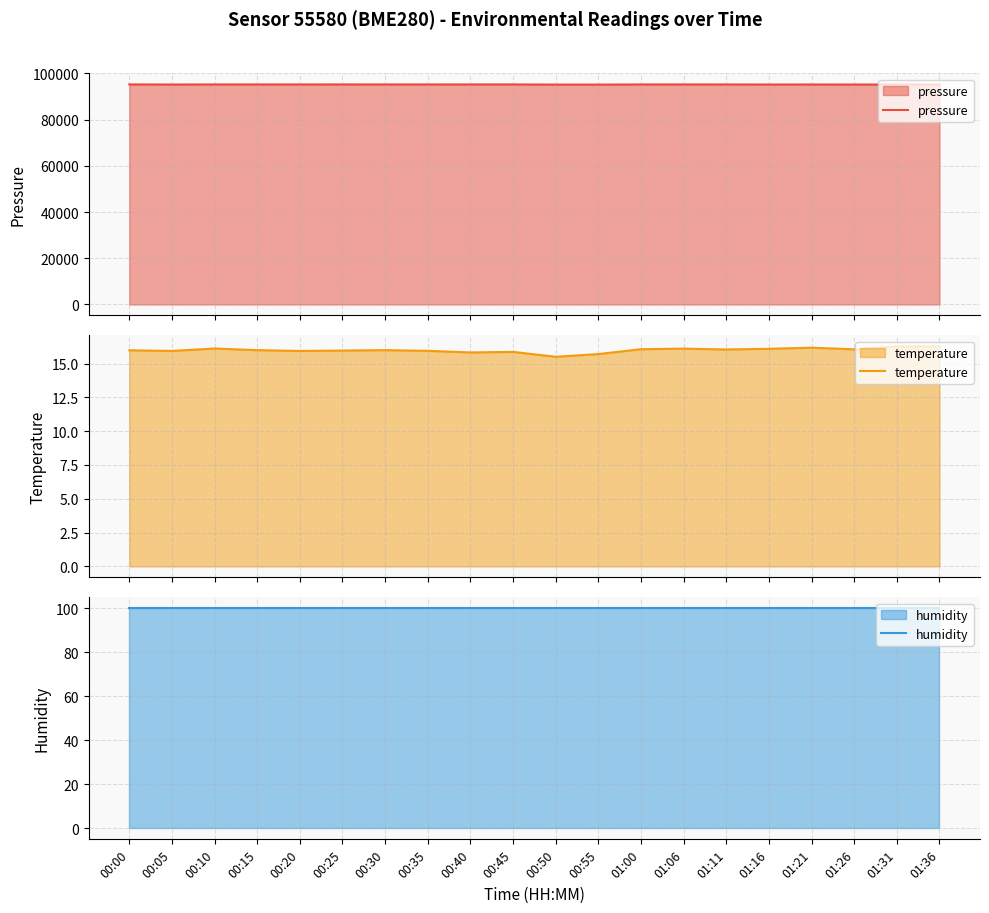

What is the sum of all pressure values?

1904640.6